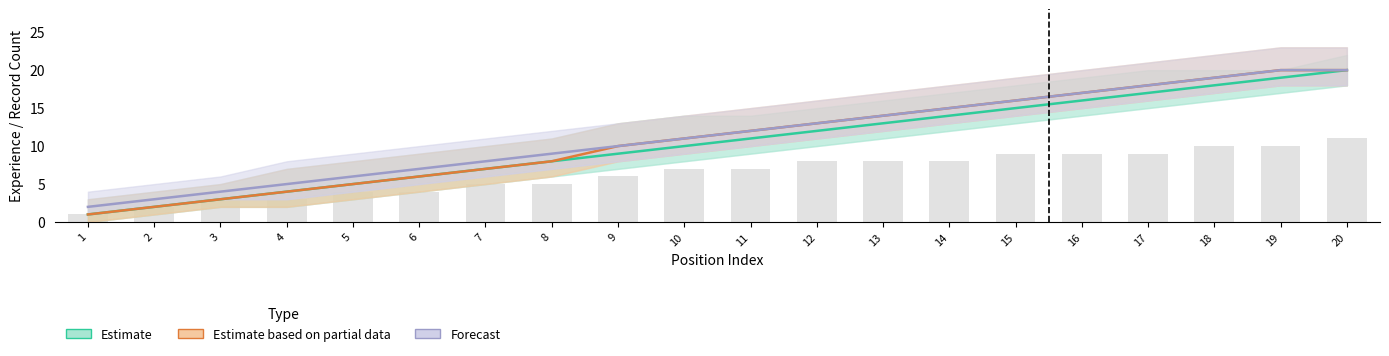

What is the minimum value for Estimate based on partial data?

1